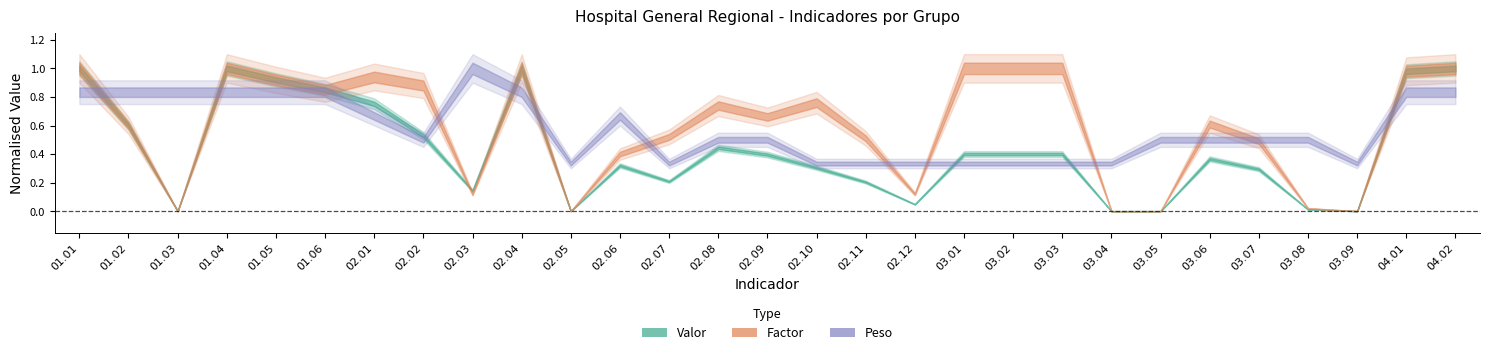

What is the label of the 9th point from the right?

03.03